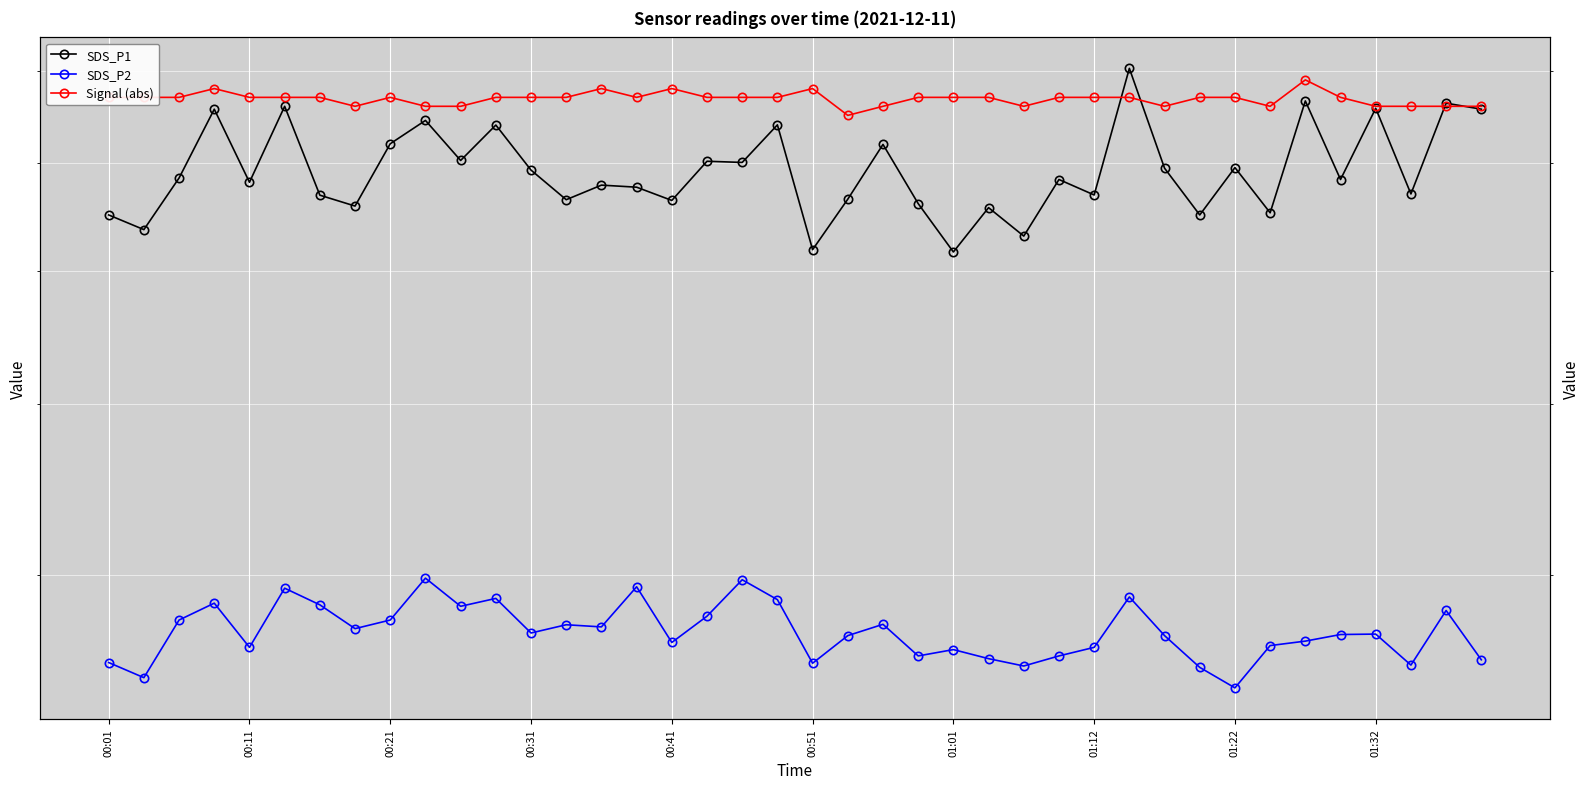

How many values in the SDS_P1 series are below 58?

18